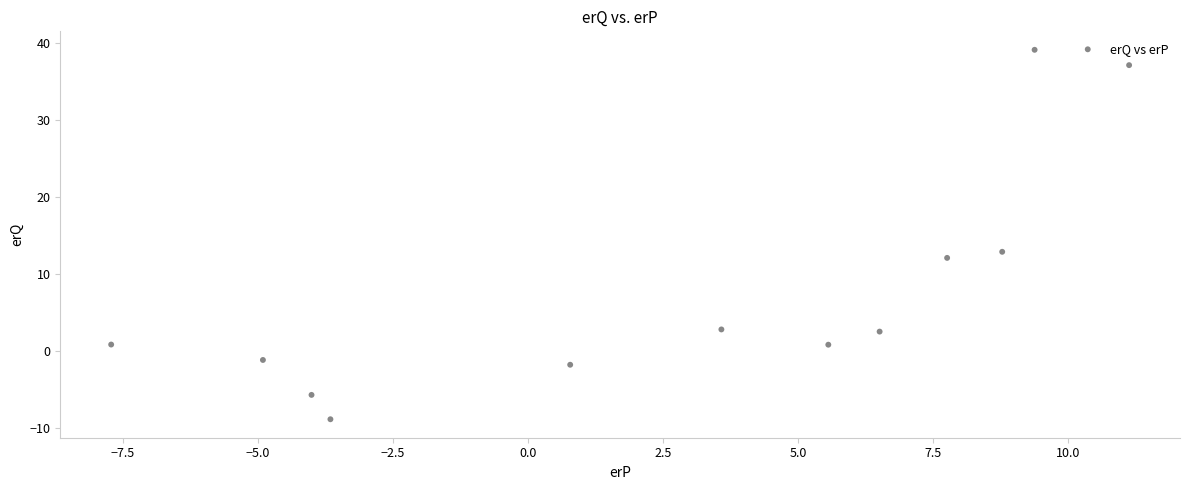

What Y value in the scatter plot is closest to 15?

12.9